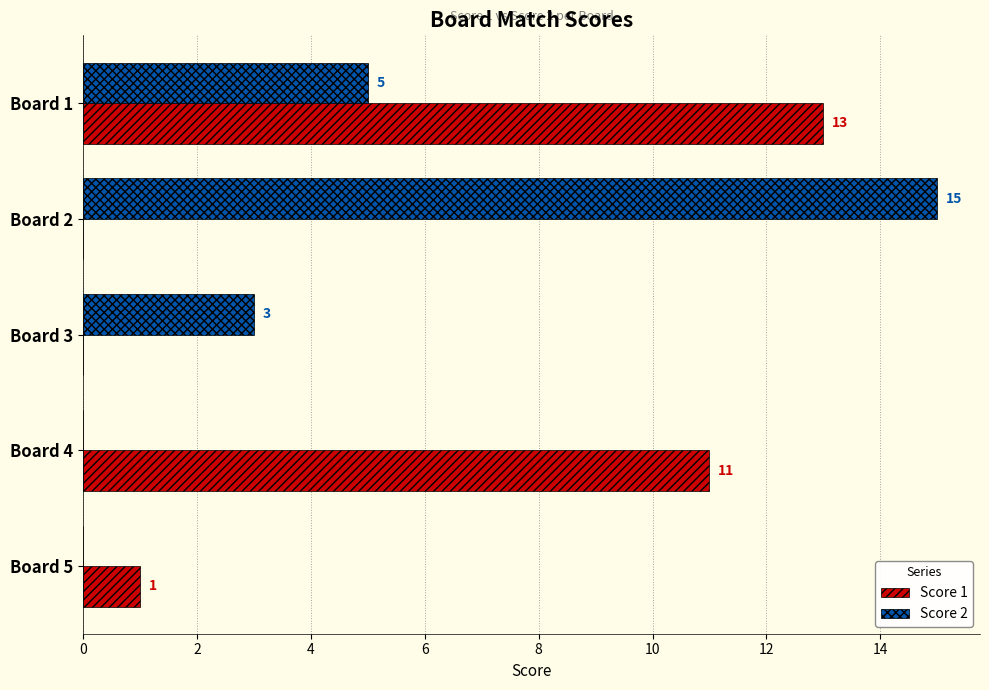

Which series changed the most between Board 2 and Board 5?

Score 2